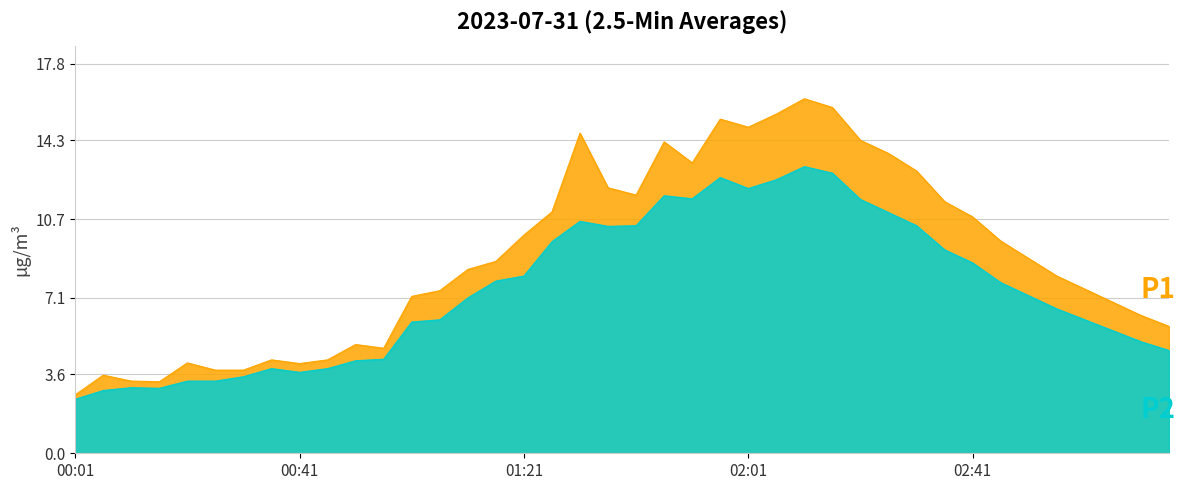

Rank the series by their average value, from lowest to highest.

P2, P1